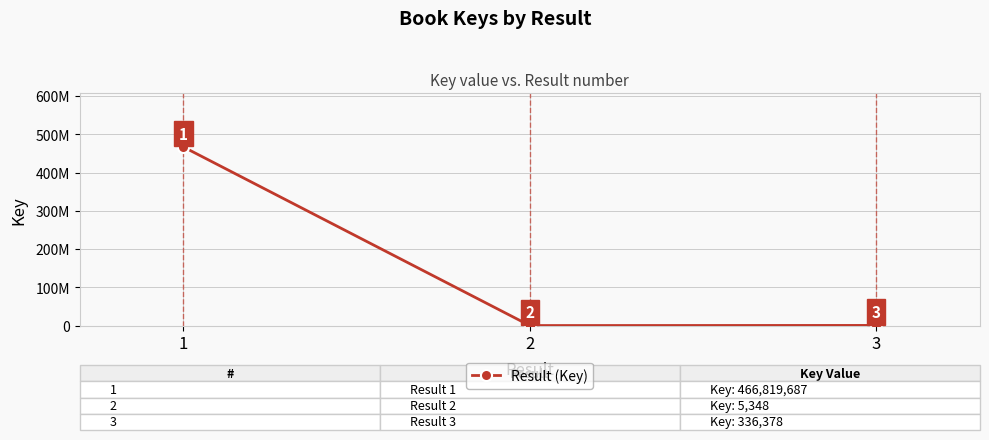

What is the sum of all values?

467161413